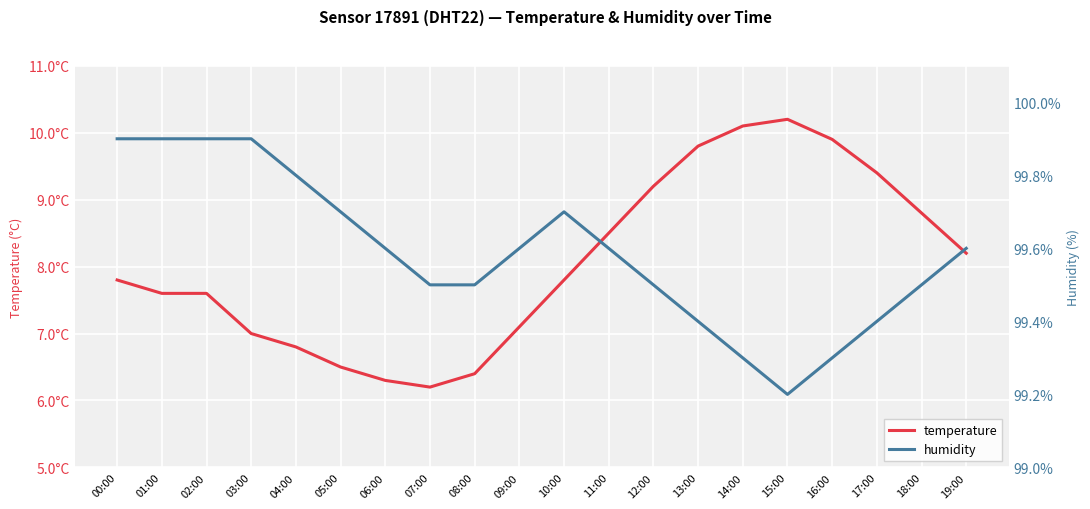

Is the value of humidity at 19:00 greater than the value of temperature at 04:00?

Yes